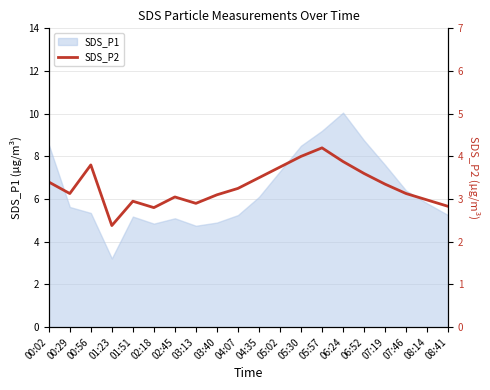

How many values are below 3?

6